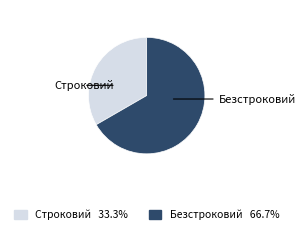

The Строковий slice represents 33% of the pie. True or false?

True